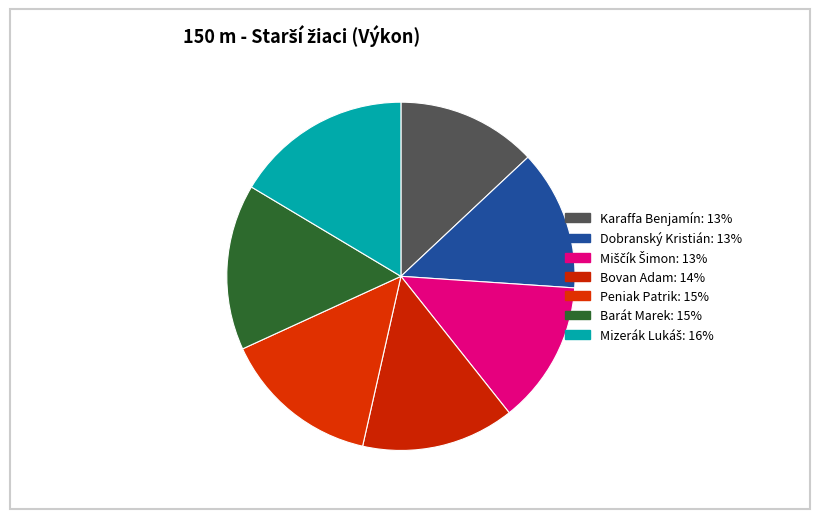

To the nearest percent, what is the difference between the Dobranský Kristián and Mizerák Lukáš slice percentages?

3%